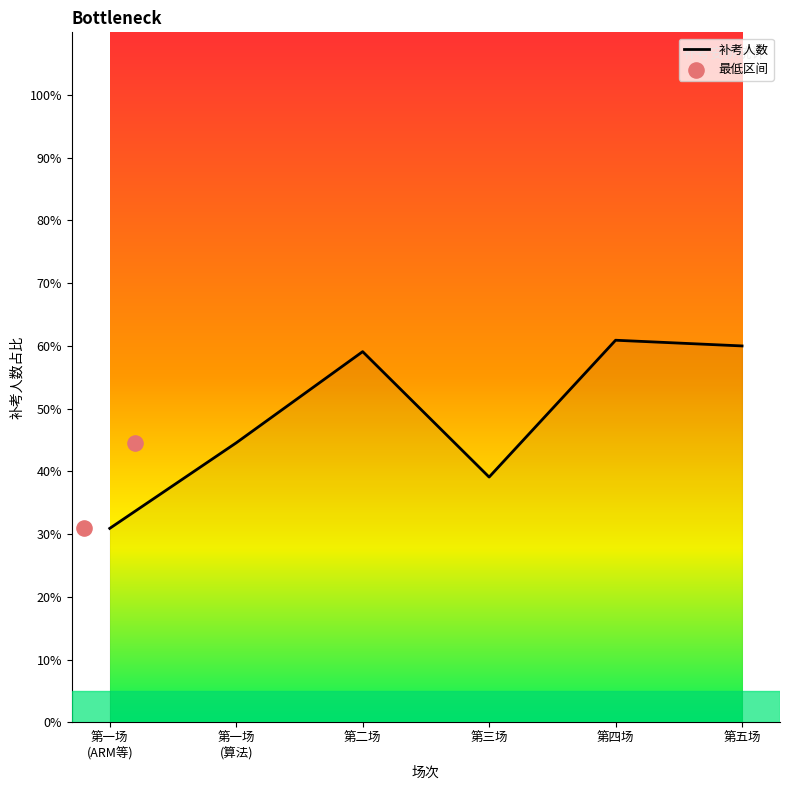

Which has a higher value, 第三场 or 第五场?

第五场